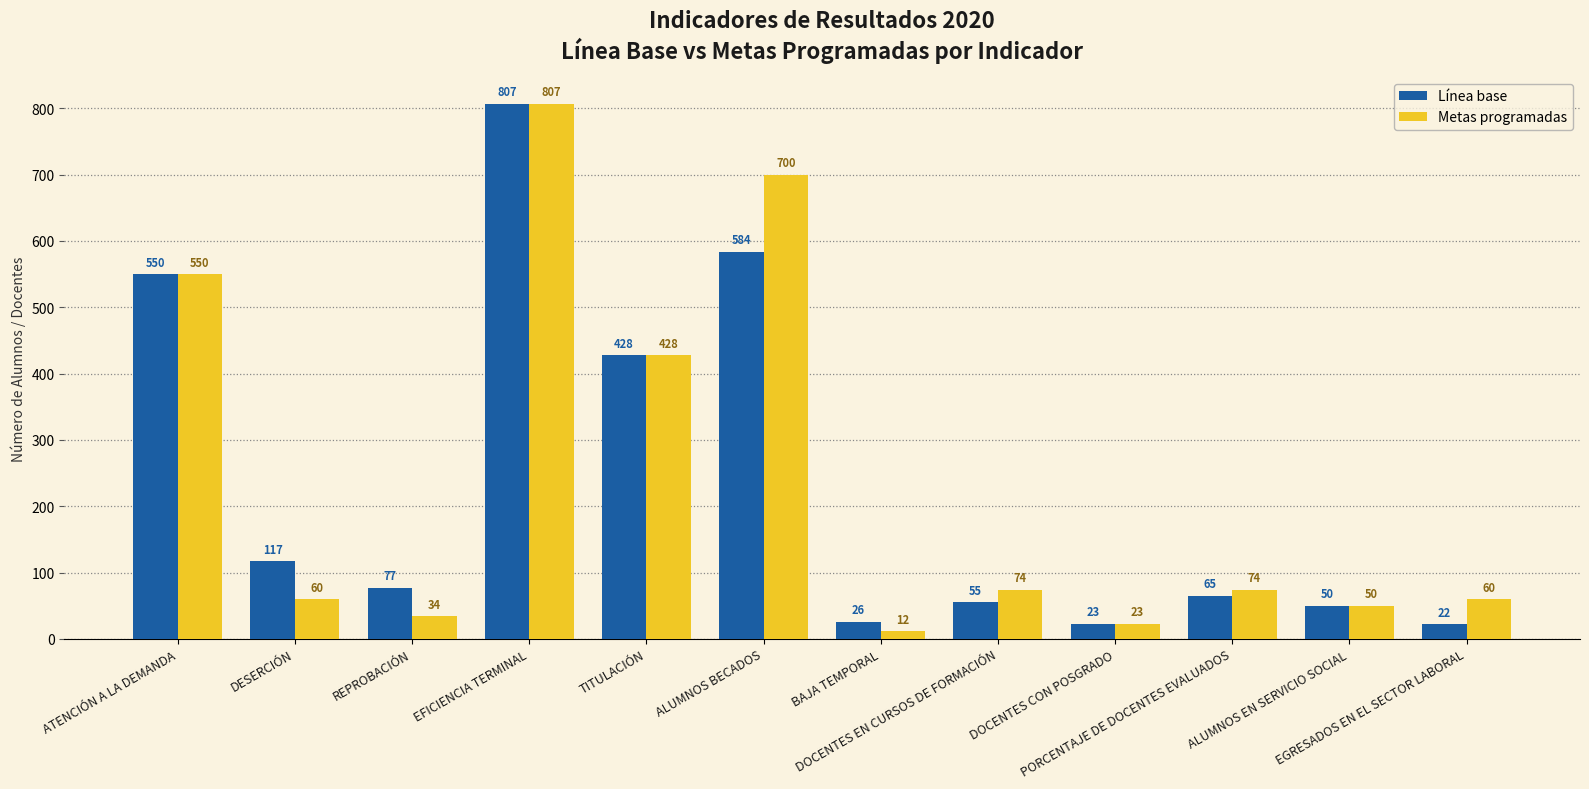

Reading left to right, list all the values displayed in this chart.

Línea base: 550	117	77	807	428	584	26	55	23	65	50	22
Metas programadas: 550	60	34	807	428	700	12	74	23	74	50	60